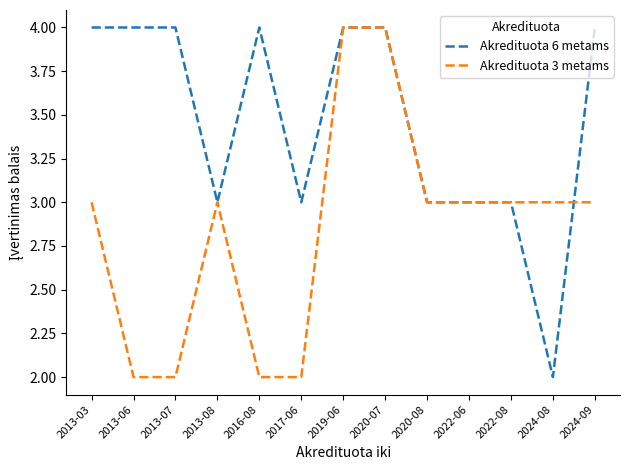

Which series has the largest total across all categories?

Akredituota 6 metams